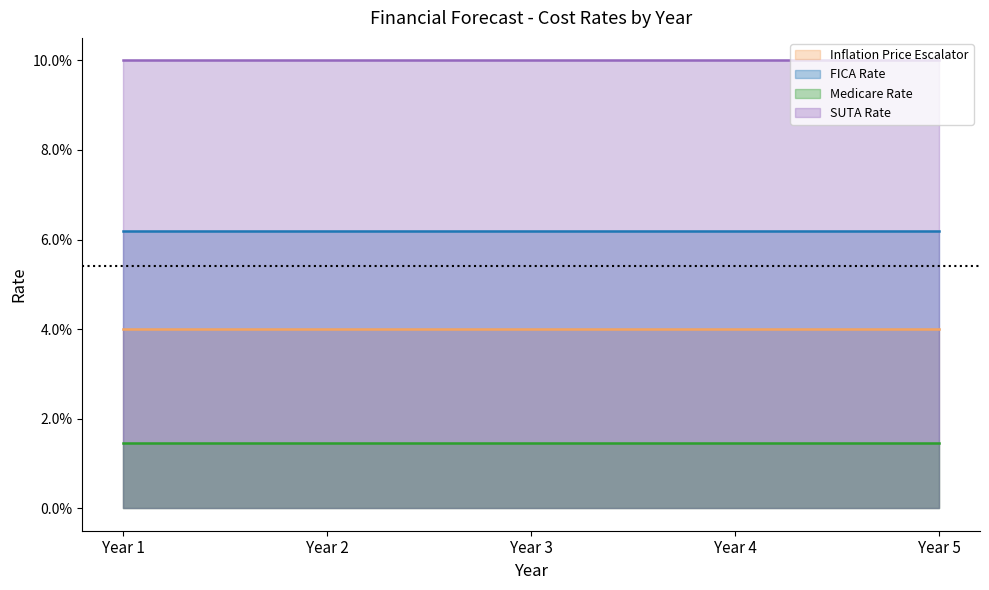

Between Year 2 and Year 3, which series saw the biggest shift?

Inflation Price Escalator